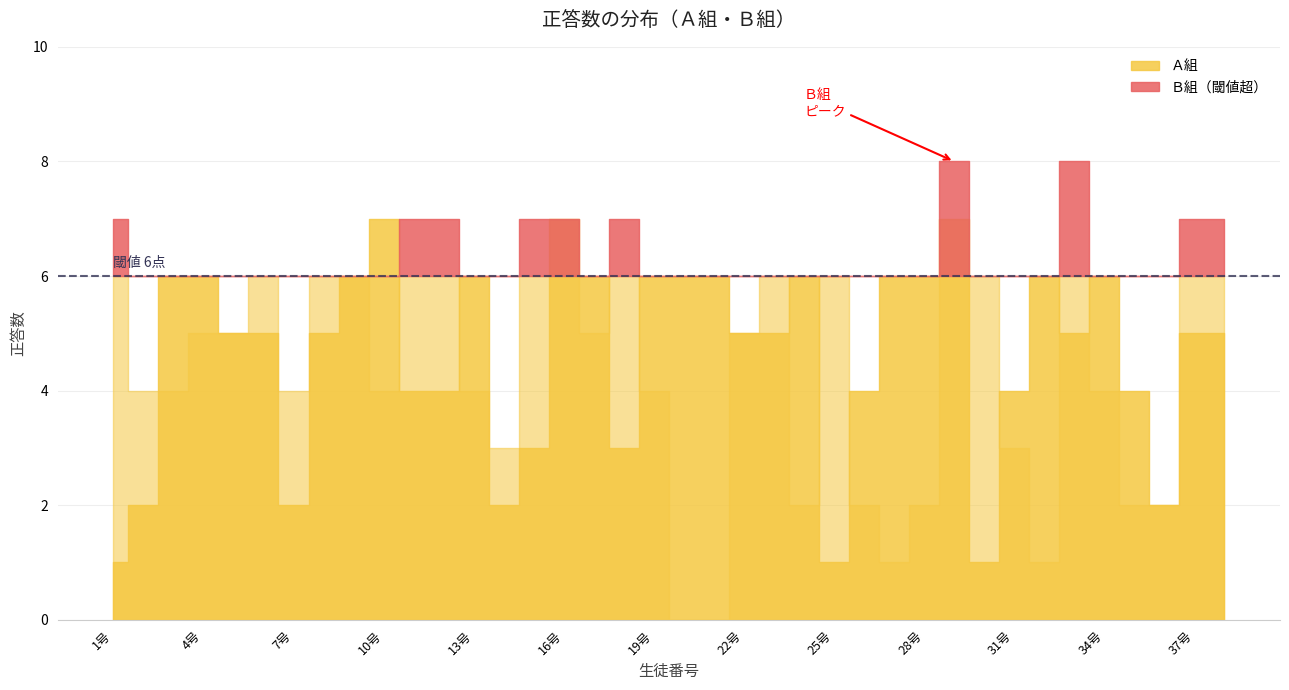

How many values in Ｂ組 are above zero?

36